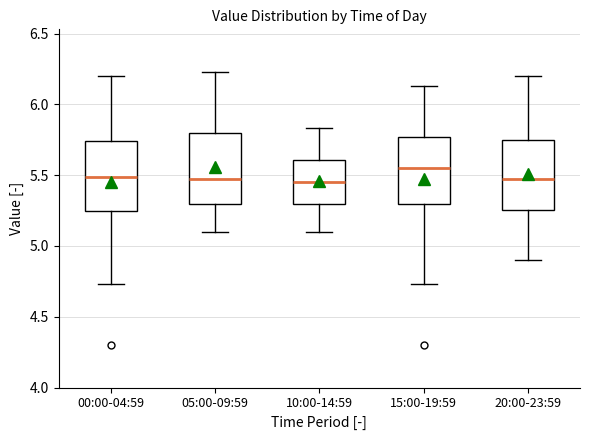

Reading left to right, transcribe this box plot: for each box, give where its median line is, the range the box spans, and where its two whiskers end, as read against the y-axis. The values are not printed on the chart, so give them approximately, as read against the axis.

00:00-04:59: median 5.50, box 5.25 to 5.75, whiskers 4.75 to 6.20
05:00-09:59: median 5.45, box 5.30 to 5.80, whiskers 5.10 to 6.25
10:00-14:59: median 5.45, box 5.30 to 5.60, whiskers 5.10 to 5.85
15:00-19:59: median 5.55, box 5.30 to 5.75, whiskers 4.75 to 6.15
20:00-23:59: median 5.45, box 5.25 to 5.75, whiskers 4.90 to 6.20